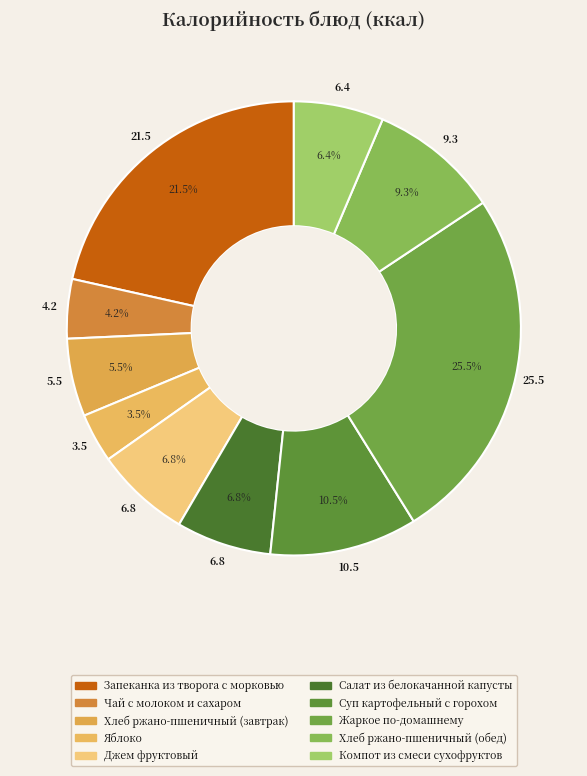

Count the number of slices in the pie.

10